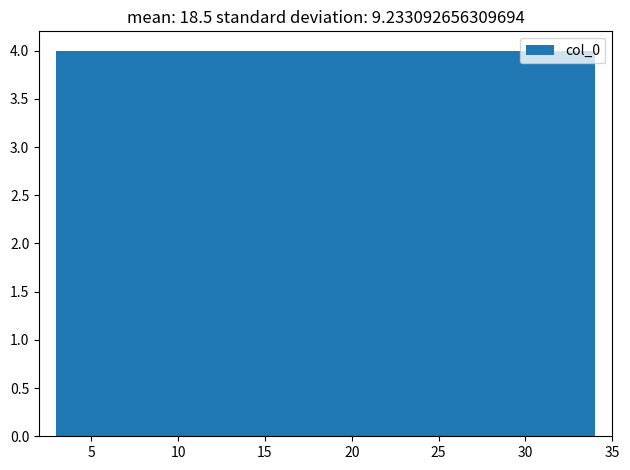

What is the height of the bar covering 26.5 to 30.0 on the x-axis? Neither the bar edges nor the heights are printed on the chart, so give them approximately, as read against the axes.

4